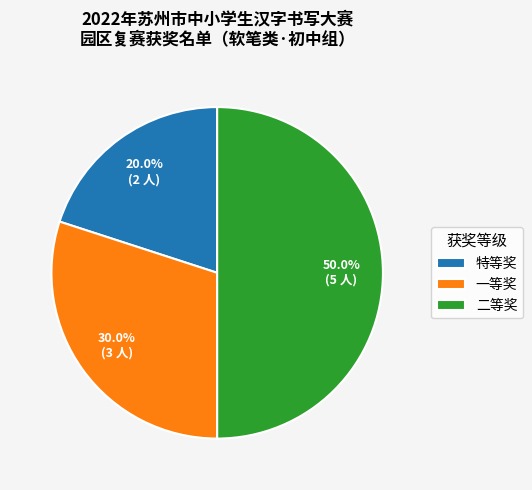

To the nearest percent, what portion does 特等奖 represent?

20%